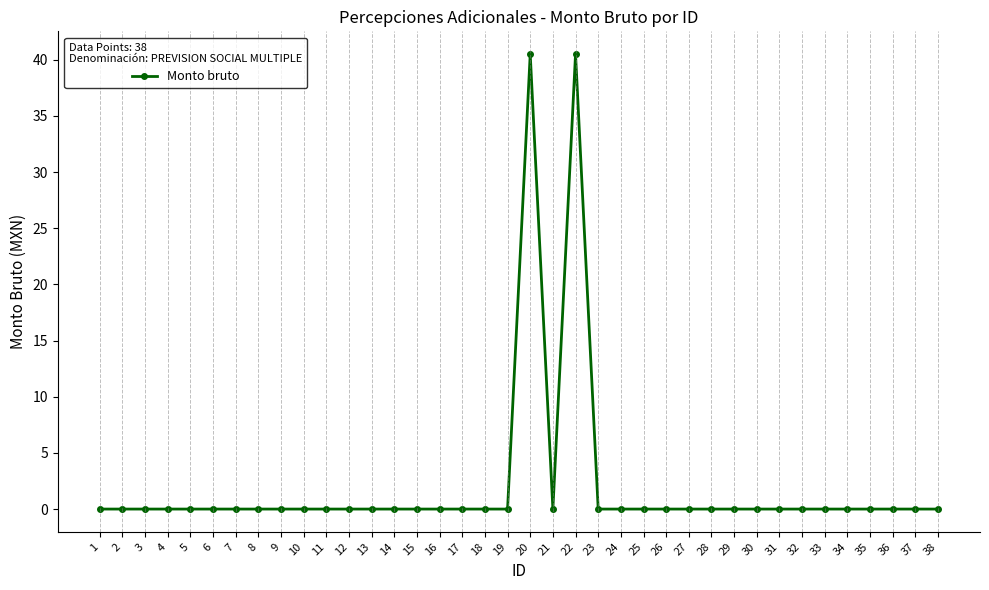

What is the average value?

2.1